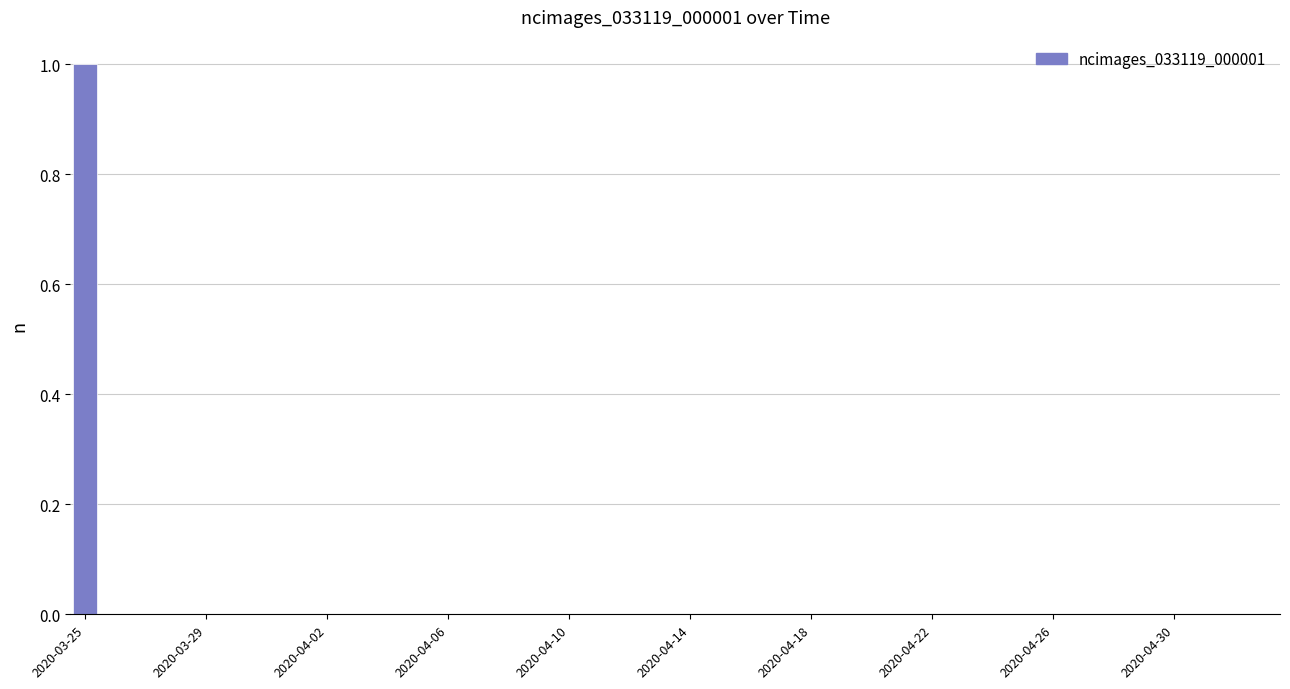

What is the greatest value displayed?

1